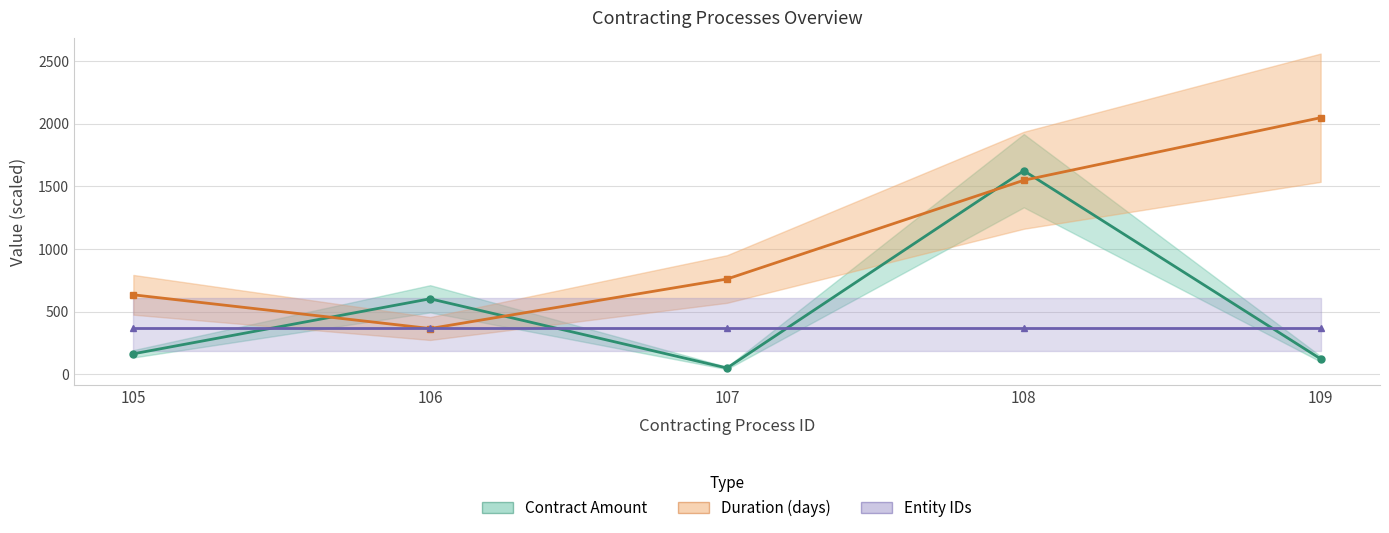

Which series ends up on top after the final intersection of Entity IDs (avg) and Duration (days)?

Duration (days)